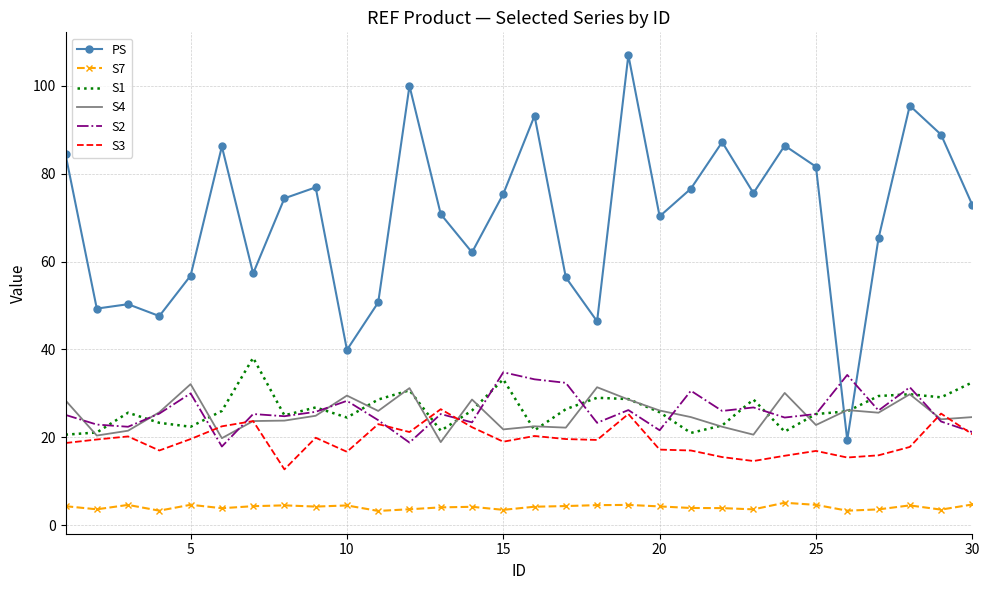

What is the lowest value of the S7 series?

3.2